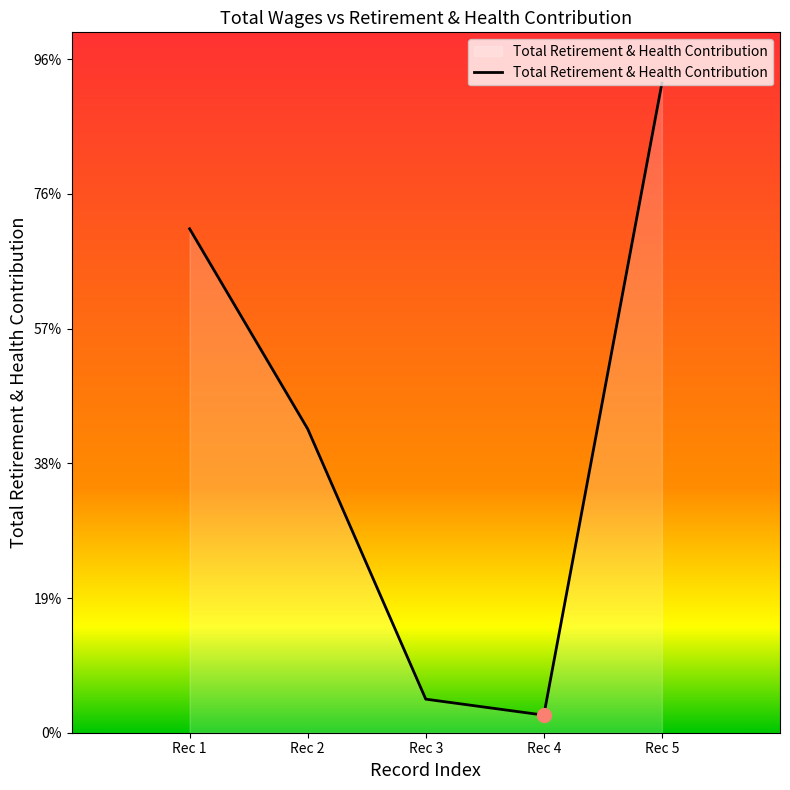

The chart shows a value of 18707 at Rec 1. True or false?

True